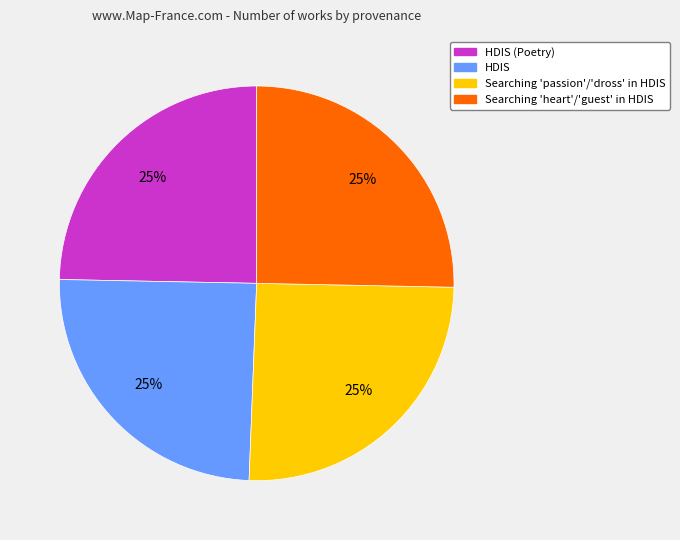

Is there any slice that represents more than half of the pie?

No